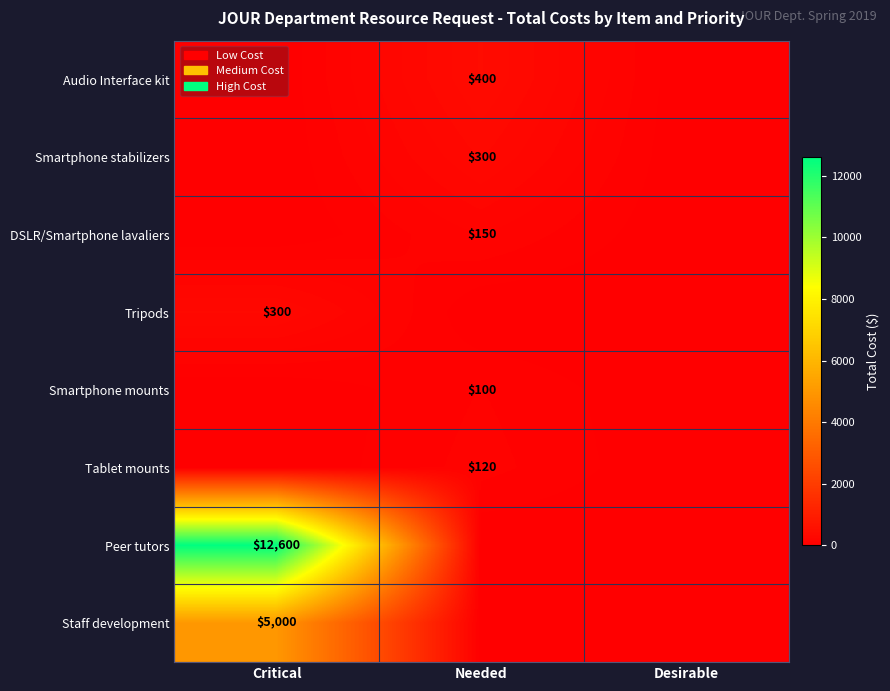

Between Desirable and Needed, which is larger?

Needed